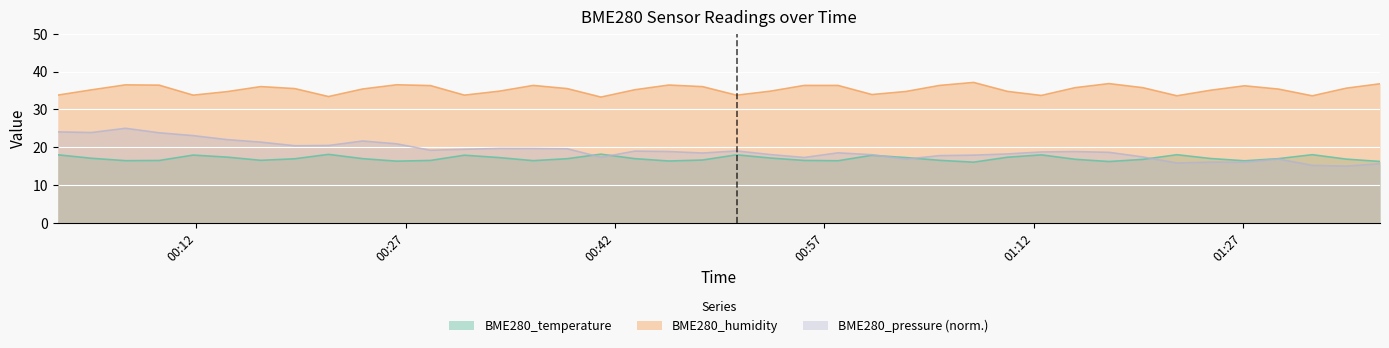

What is the maximum value shown in the chart?

37.1